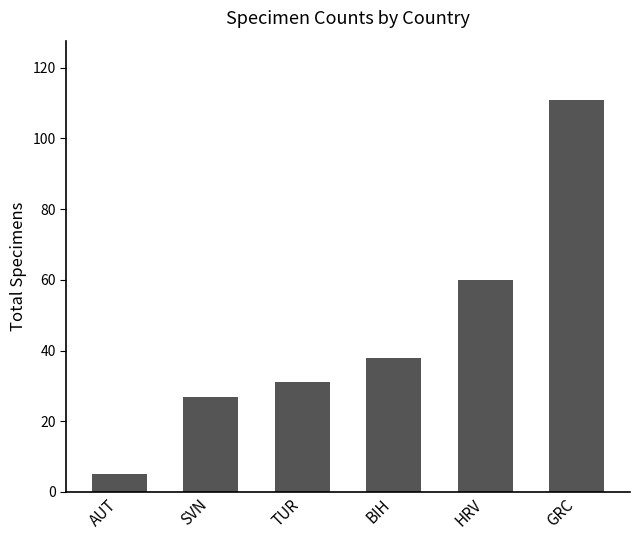

What is the smallest value displayed?

5